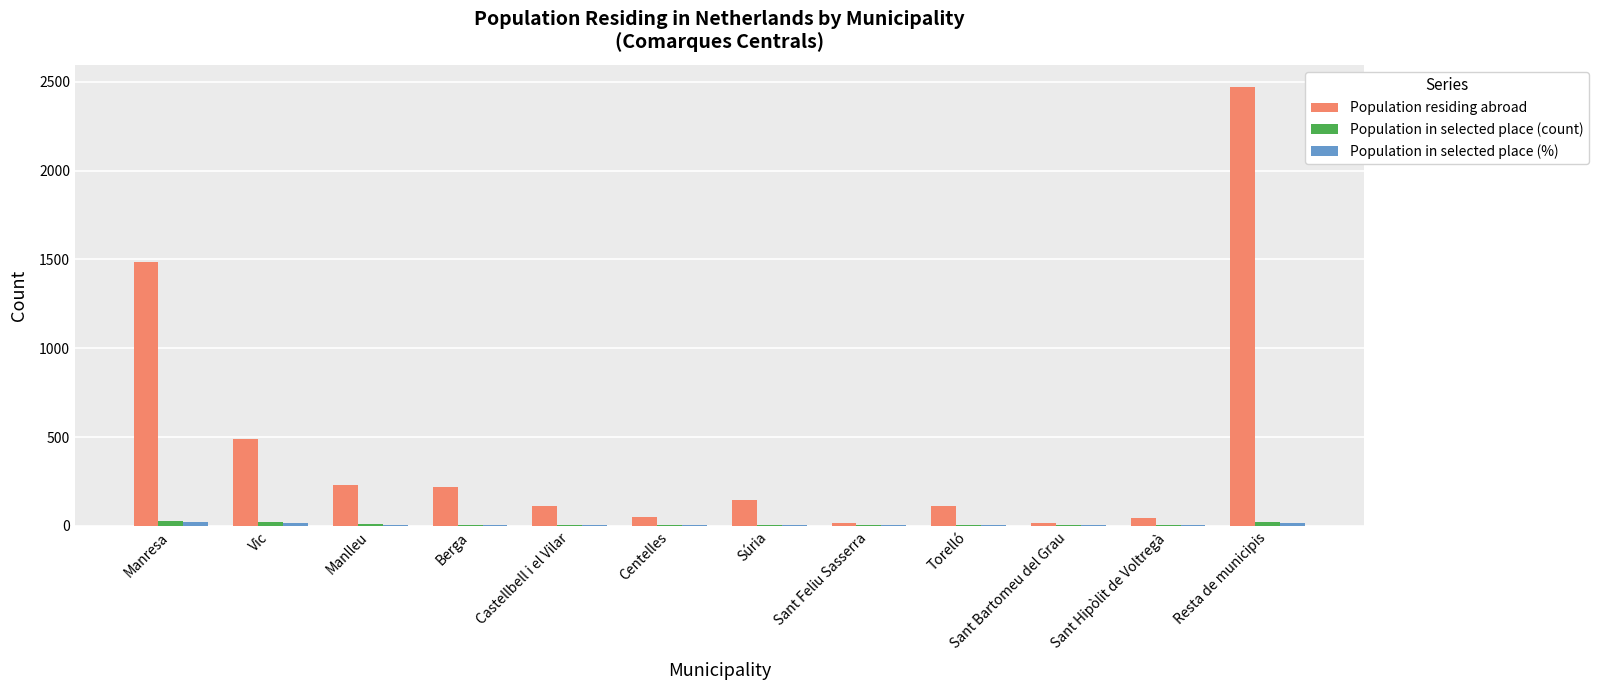

At which category is the sum across all series the highest?

Resta de municipis